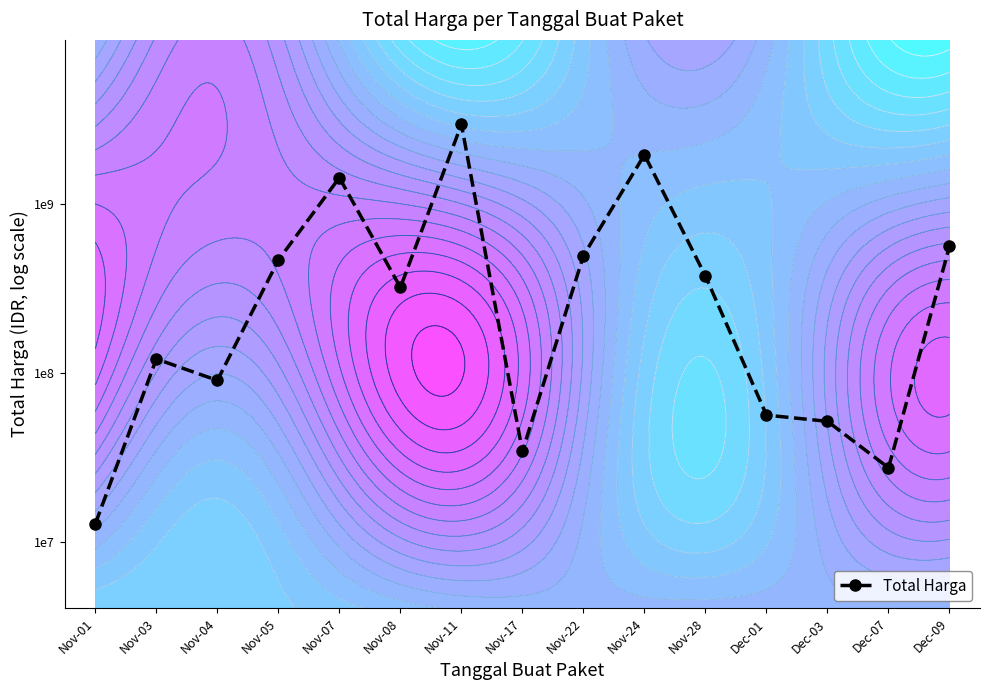

Which category has the lowest value across all series?

Nov-01